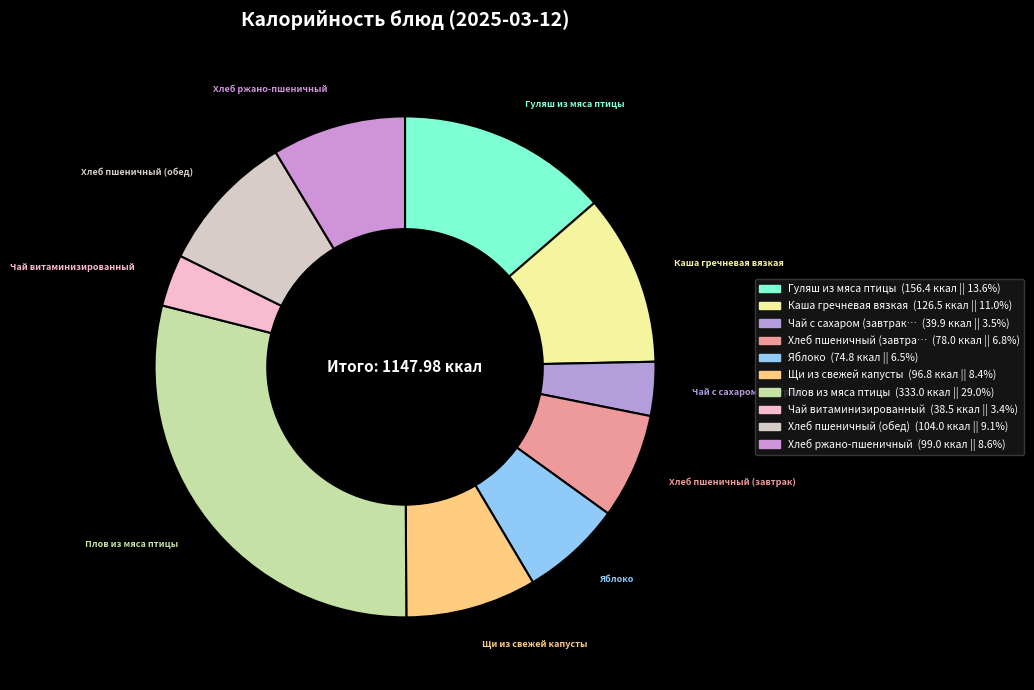

Rank the categories by value from highest to lowest.

Плов из мяса птицы, Гуляш из мяса птицы, Каша гречневая вязкая, Хлеб пшеничный (обед), Хлеб ржано-пшеничный, Щи из свежей капусты, Хлеб пшеничный (завтрак), Яблоко, Чай с сахаром (завтрак), Чай витаминизированный